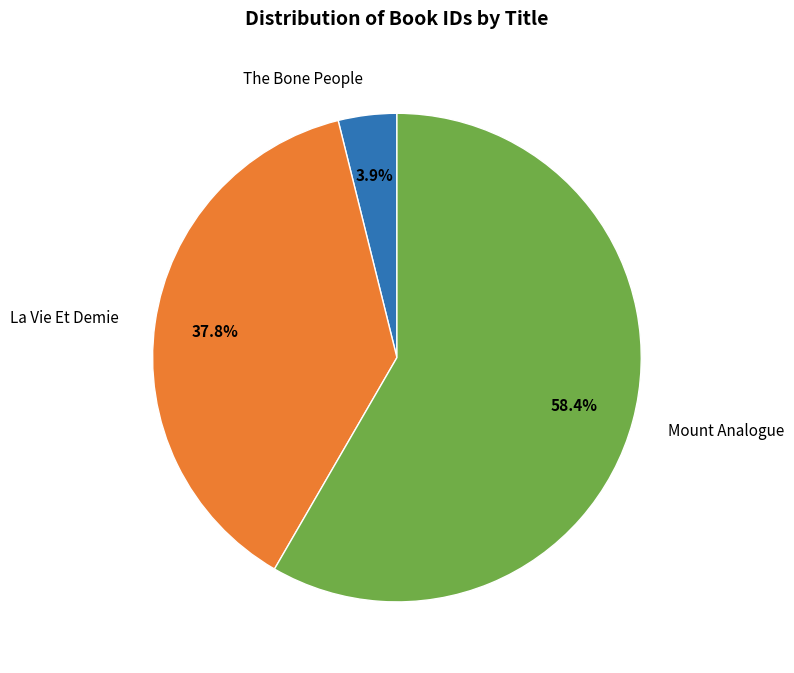

To the nearest percent, what portion does Mount Analogue represent?

58%